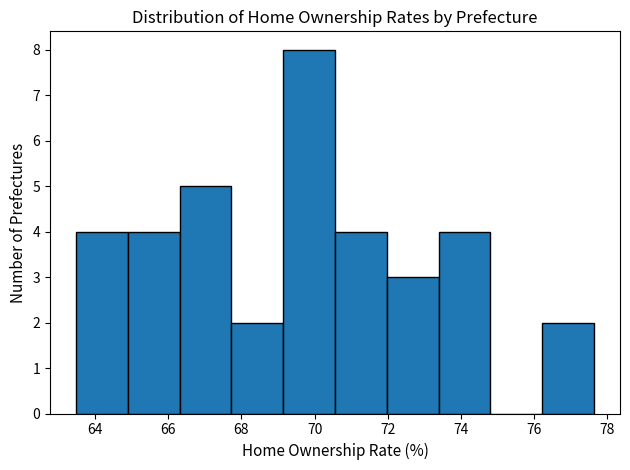

Reading left to right, transcribe this chart: for each bar, give the range it covers on the x-axis and its height. Neither the bar edges nor the heights are printed on the chart, so give them approximately, as read against the axes.

63.4 to 64.8: 4
64.8 to 66.4: 4
66.4 to 67.8: 5
67.8 to 69.2: 2
69.2 to 70.6: 8
70.6 to 72.0: 4
72.0 to 73.4: 3
73.4 to 74.8: 4
74.8 to 76.2: 0
76.2 to 77.6: 2